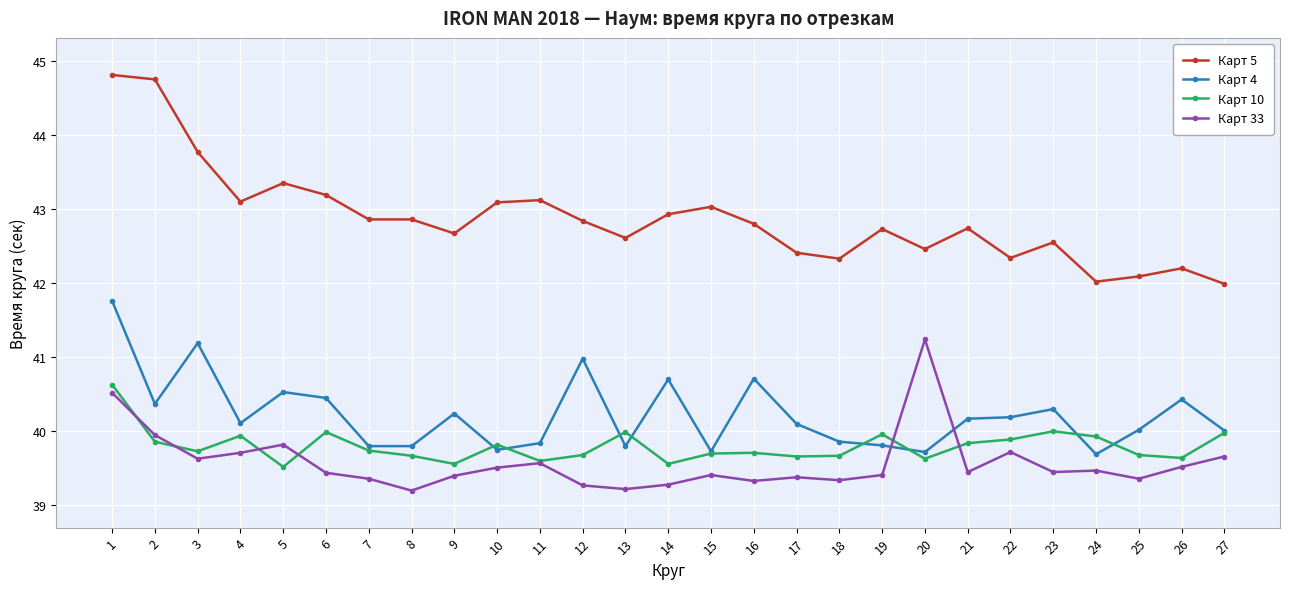

How many distinct data groups are displayed?

4